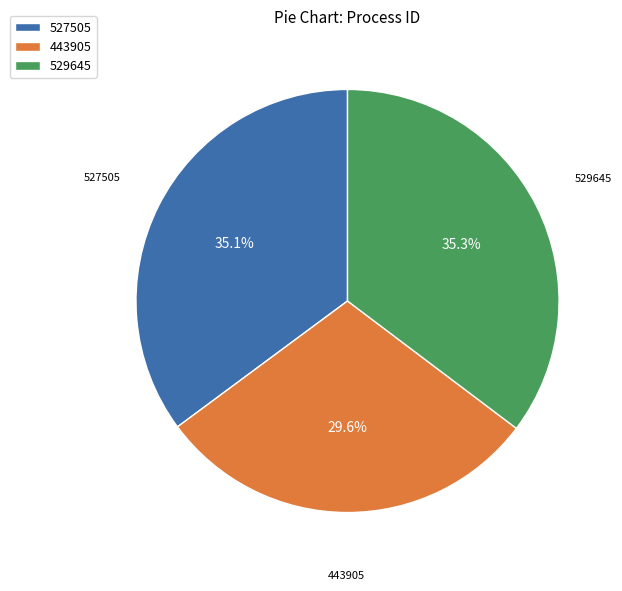

Do 527505 and 443905 together represent more than half of the pie?

Yes